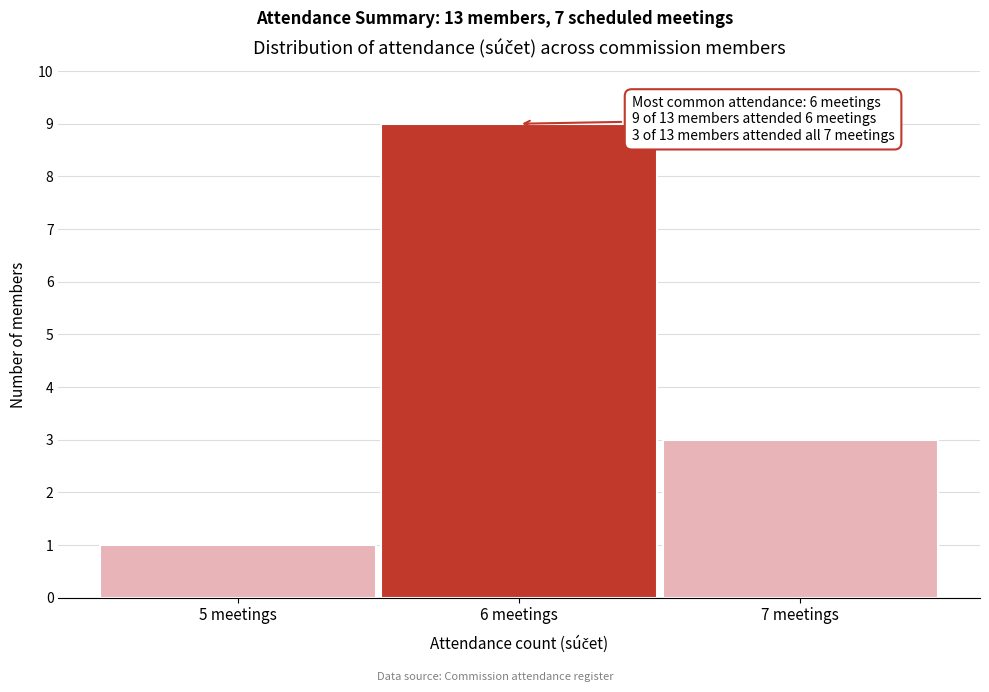

Over which range of the x-axis is the bar tallest?

5.5 to 6.5